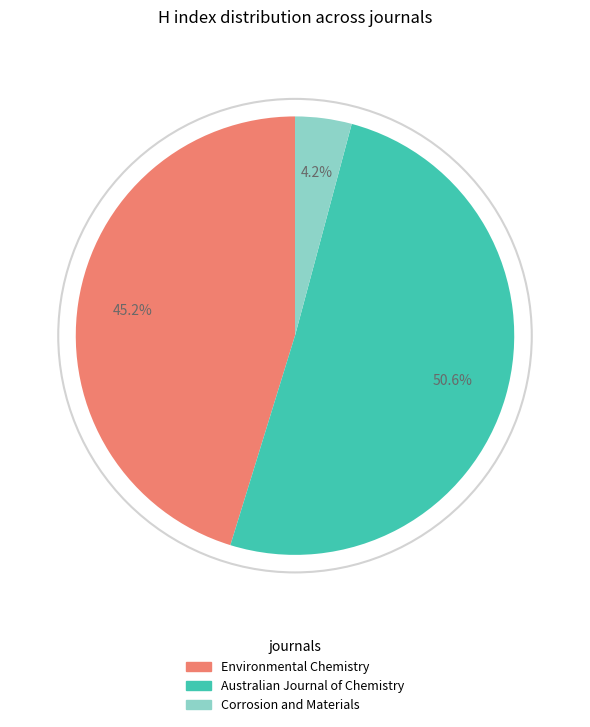

How many slices are in this pie chart?

3